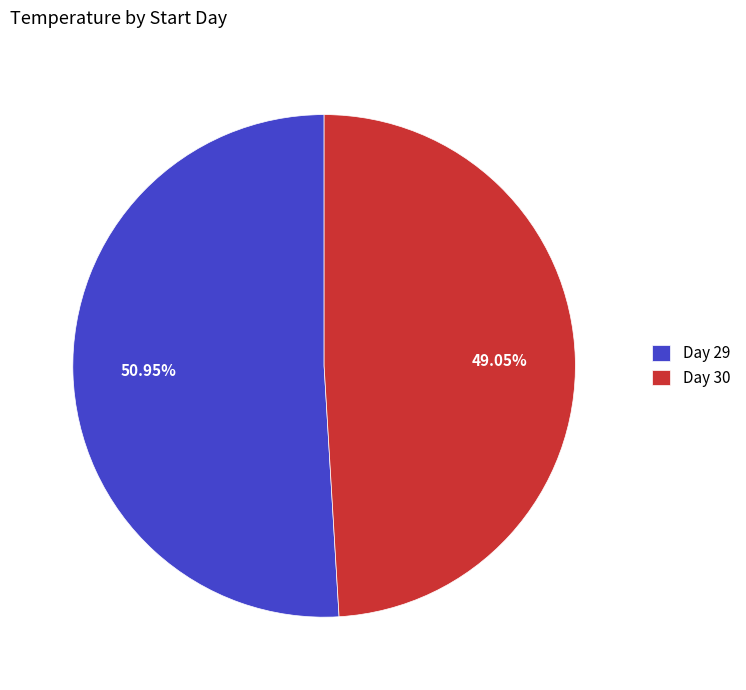

Do Day 30 and Day 29 together represent more than half of the pie?

Yes